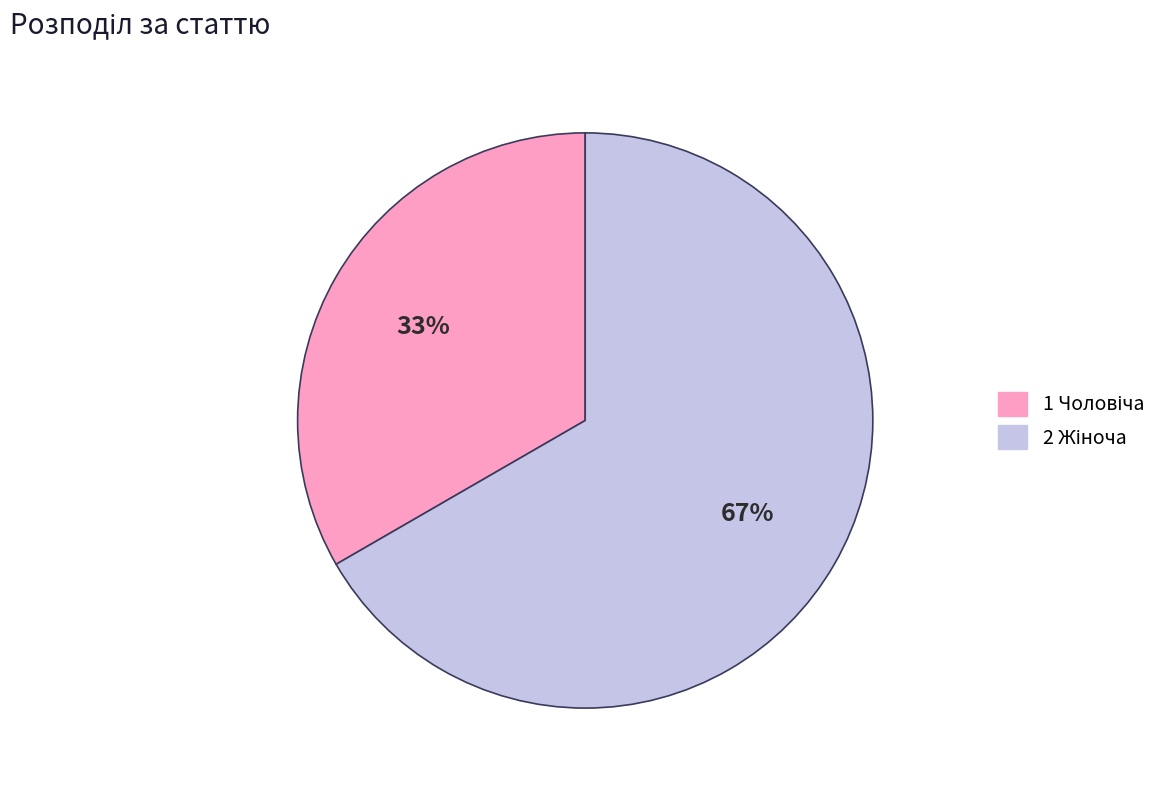

To the nearest percent, what is the average slice percentage?

50%